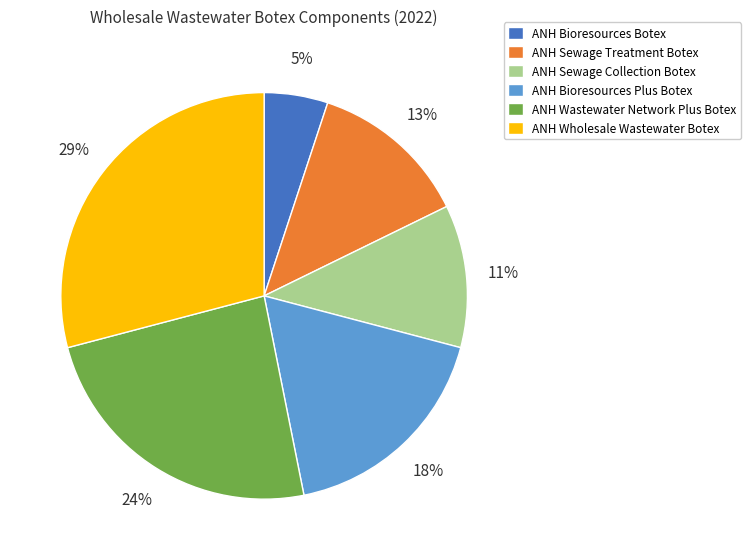

How many segments does this pie chart have?

6